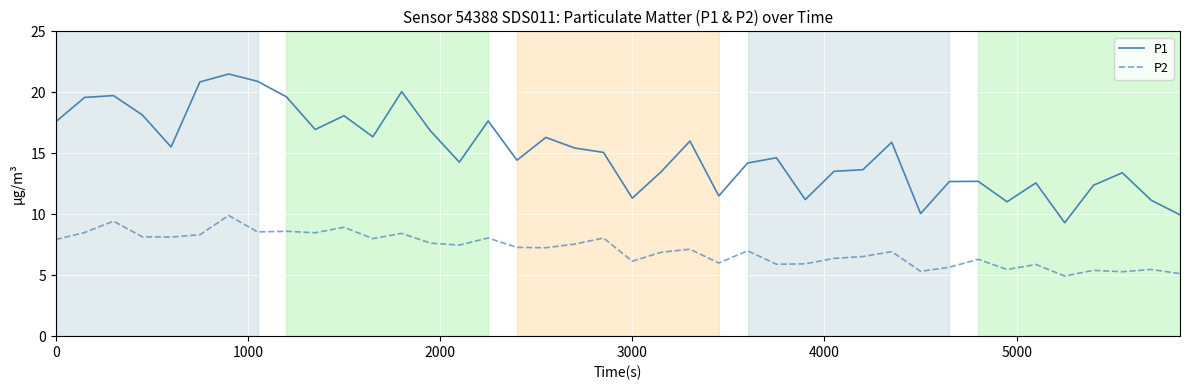

Which series has the largest total across all categories?

P1